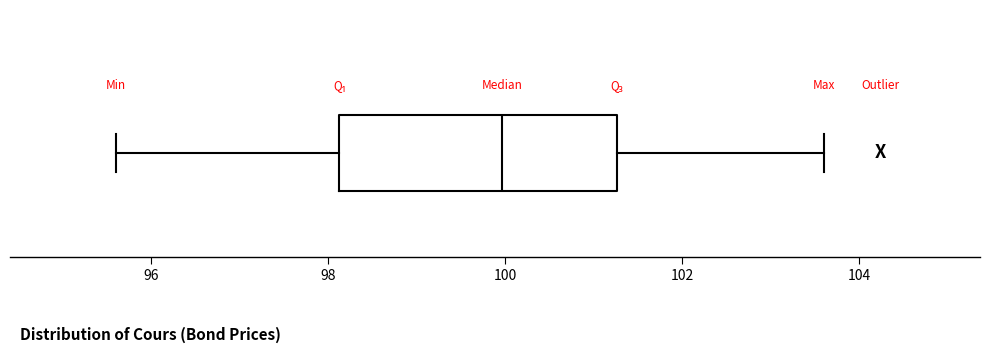

Where does the median line of the box sit on the x-axis? The values are not printed on the chart, so give them approximately, as read against the axis.

100.0